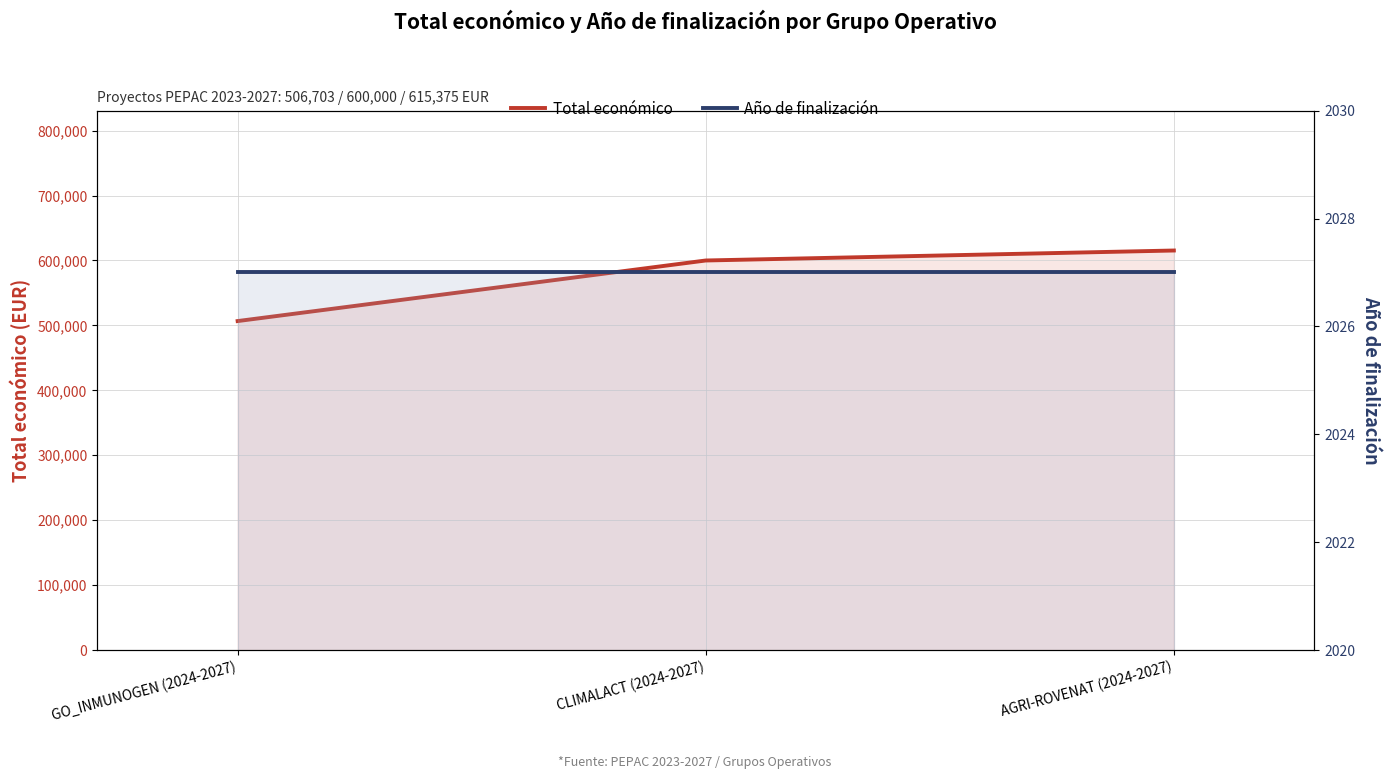

Is it true that Total económico equals 302887 at GO_INMUNOGEN (2024-2027)?

False